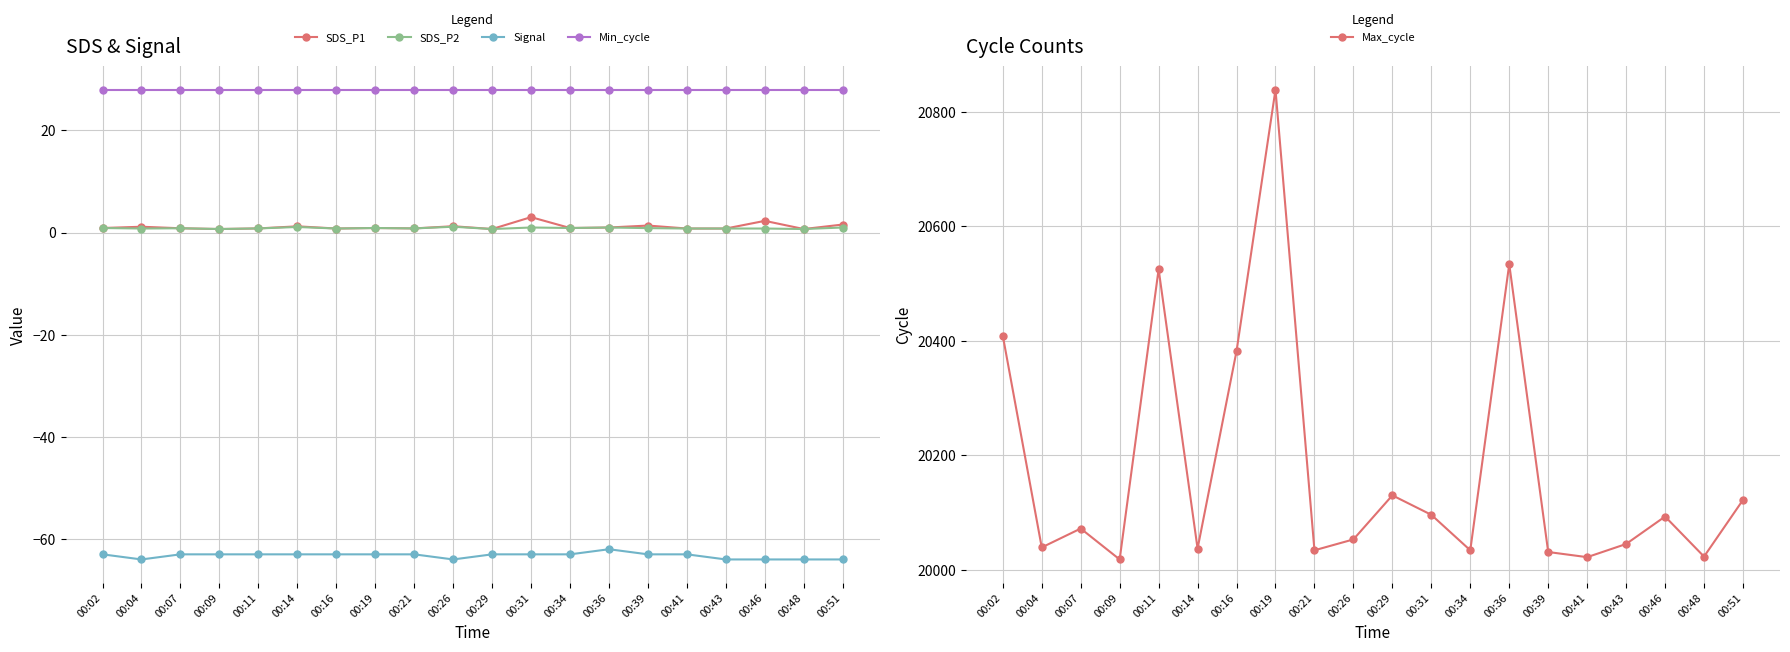

At which label is SDS_P2 closest to 0?

00:09